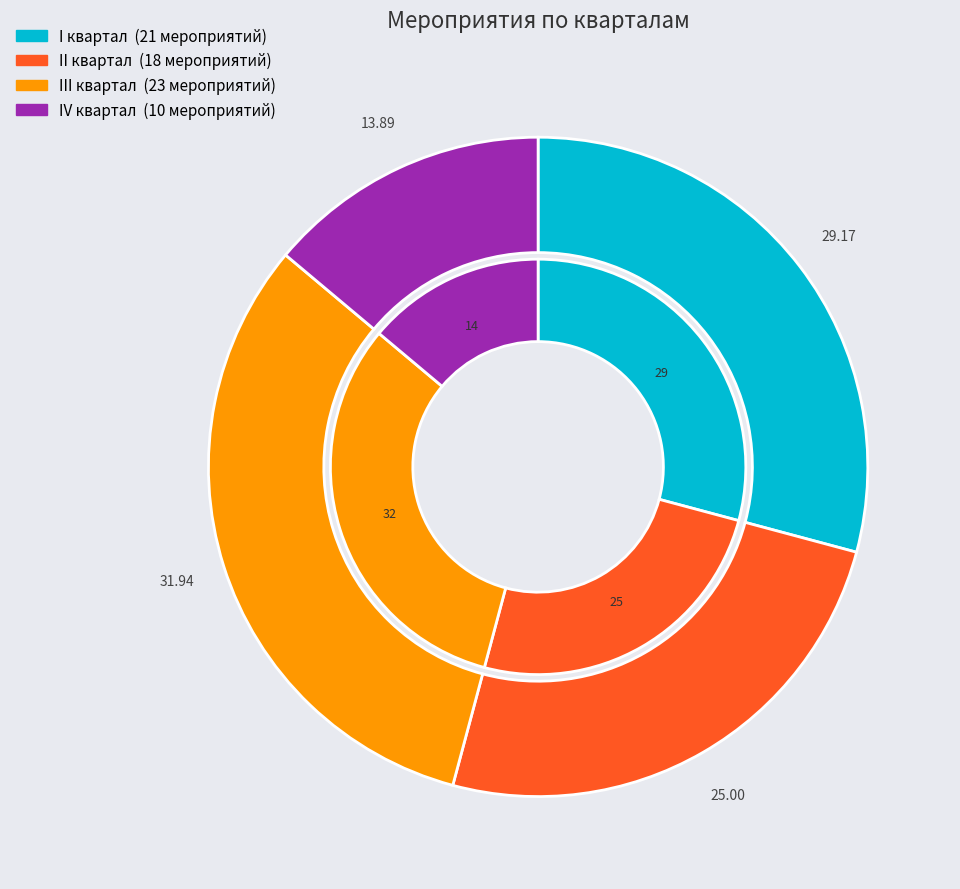

What is the smallest slice in the pie chart?

IV квартал